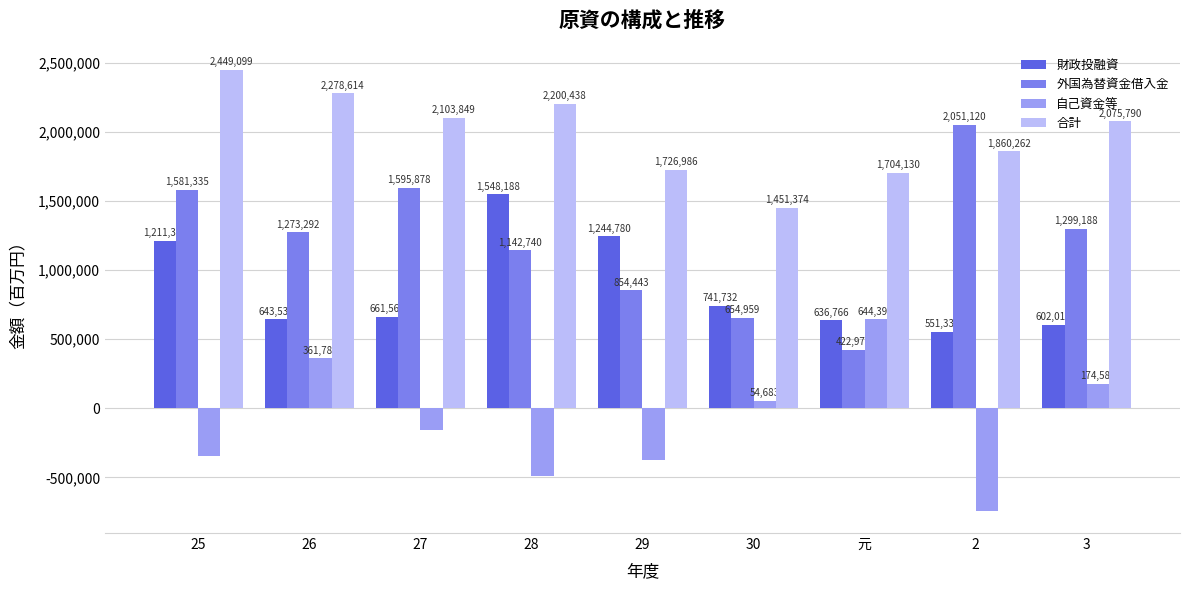

What is the sum of all 自己資金等 values?

-866659